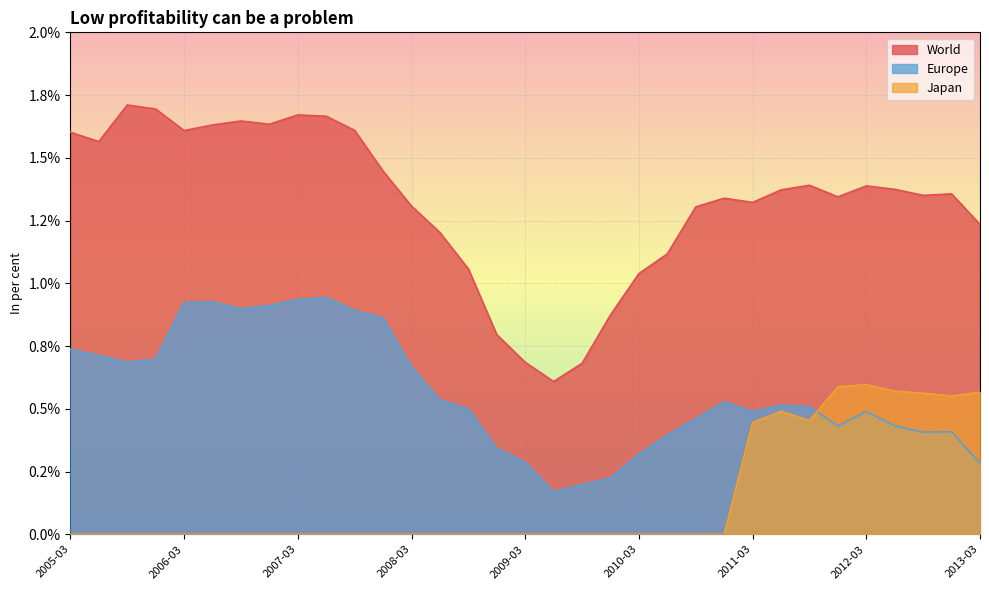

How many lines are shown in the chart?

3